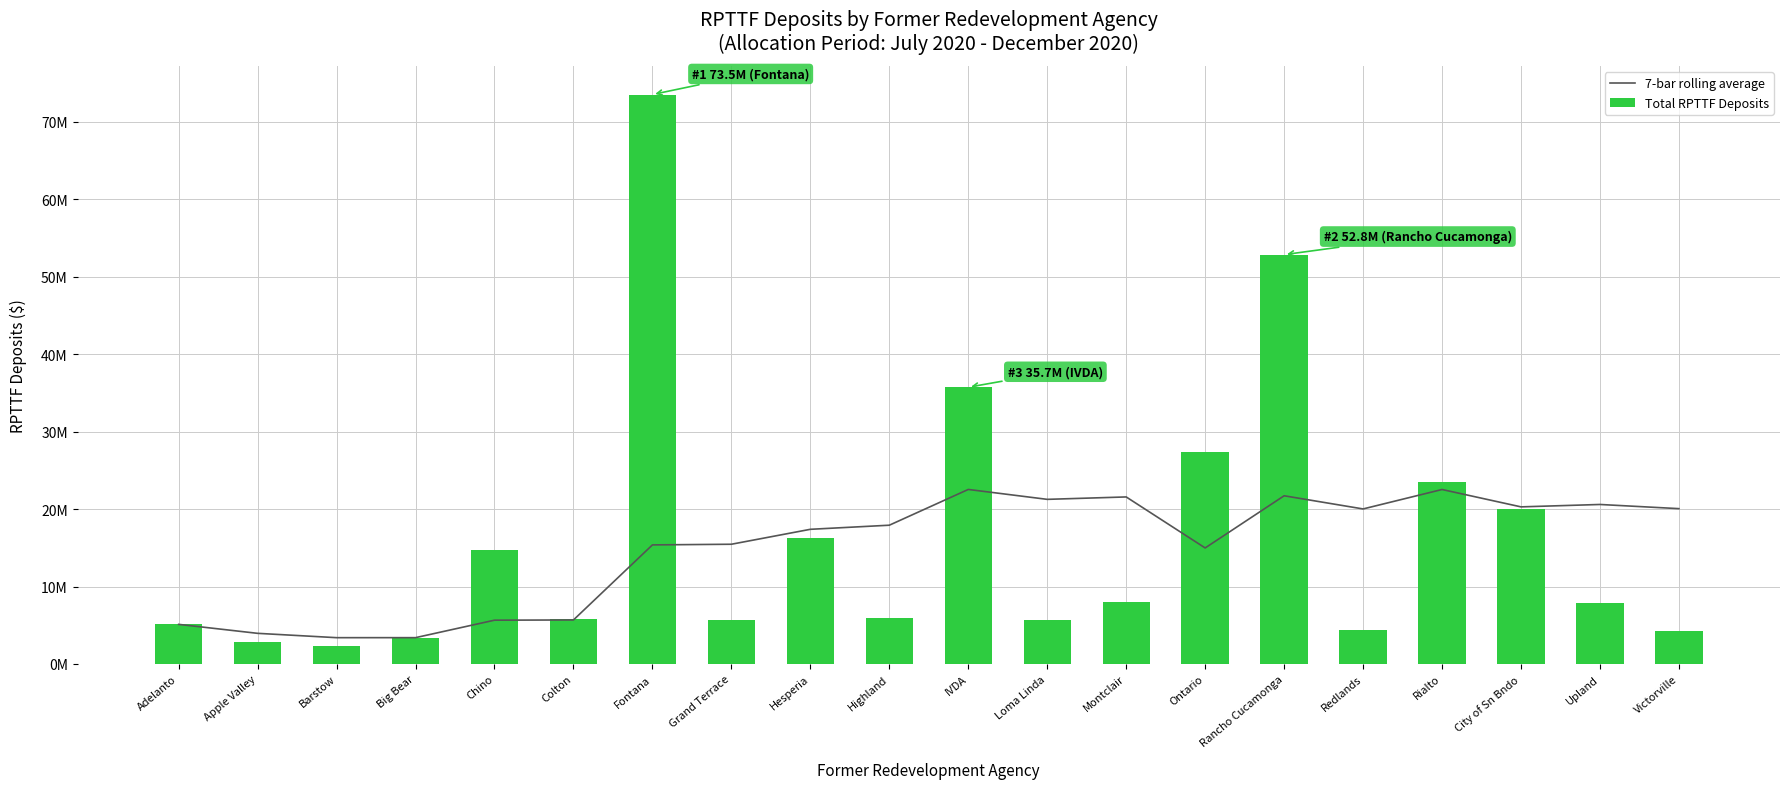

True or false: 7-bar rolling average has a value of 1414879.4 at Barstow.

False